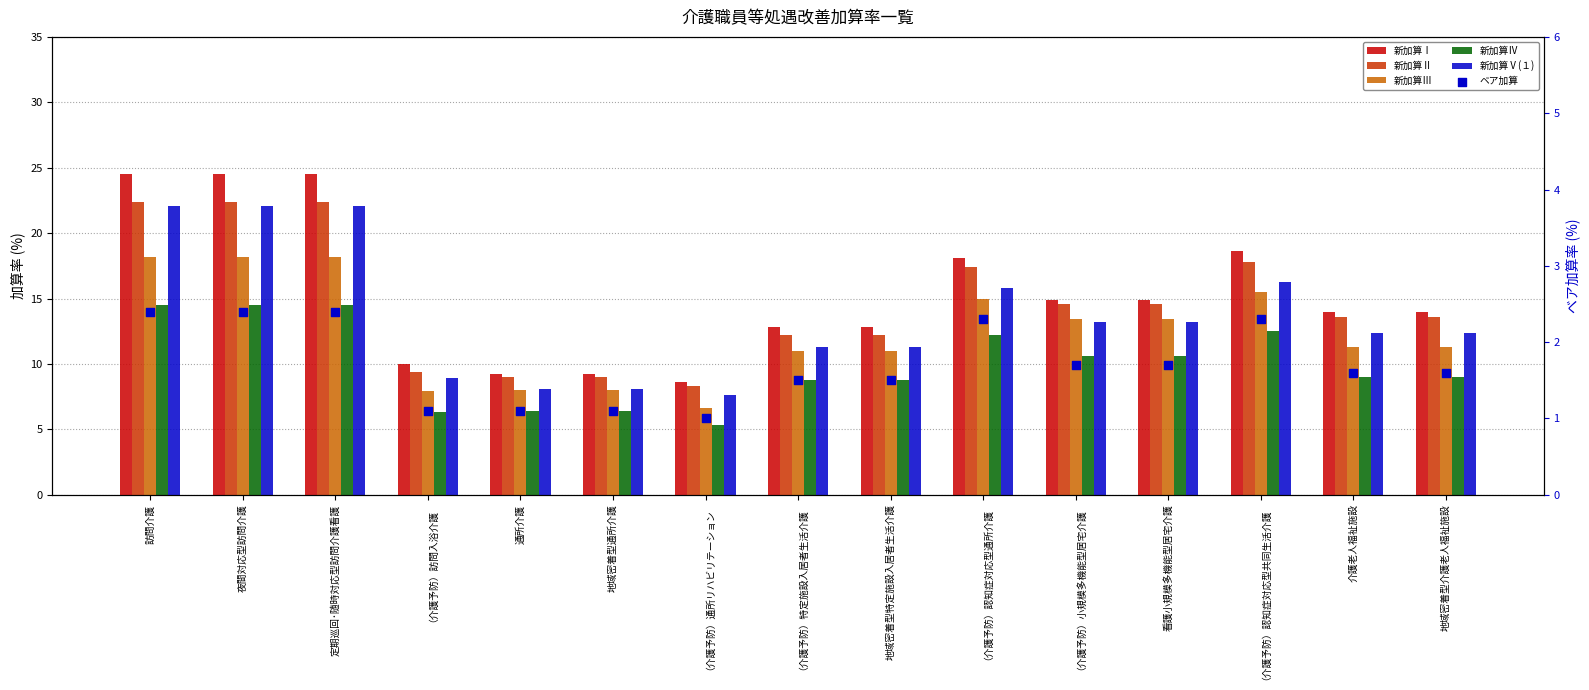

At how many categories does at least one series exceed 17?

5